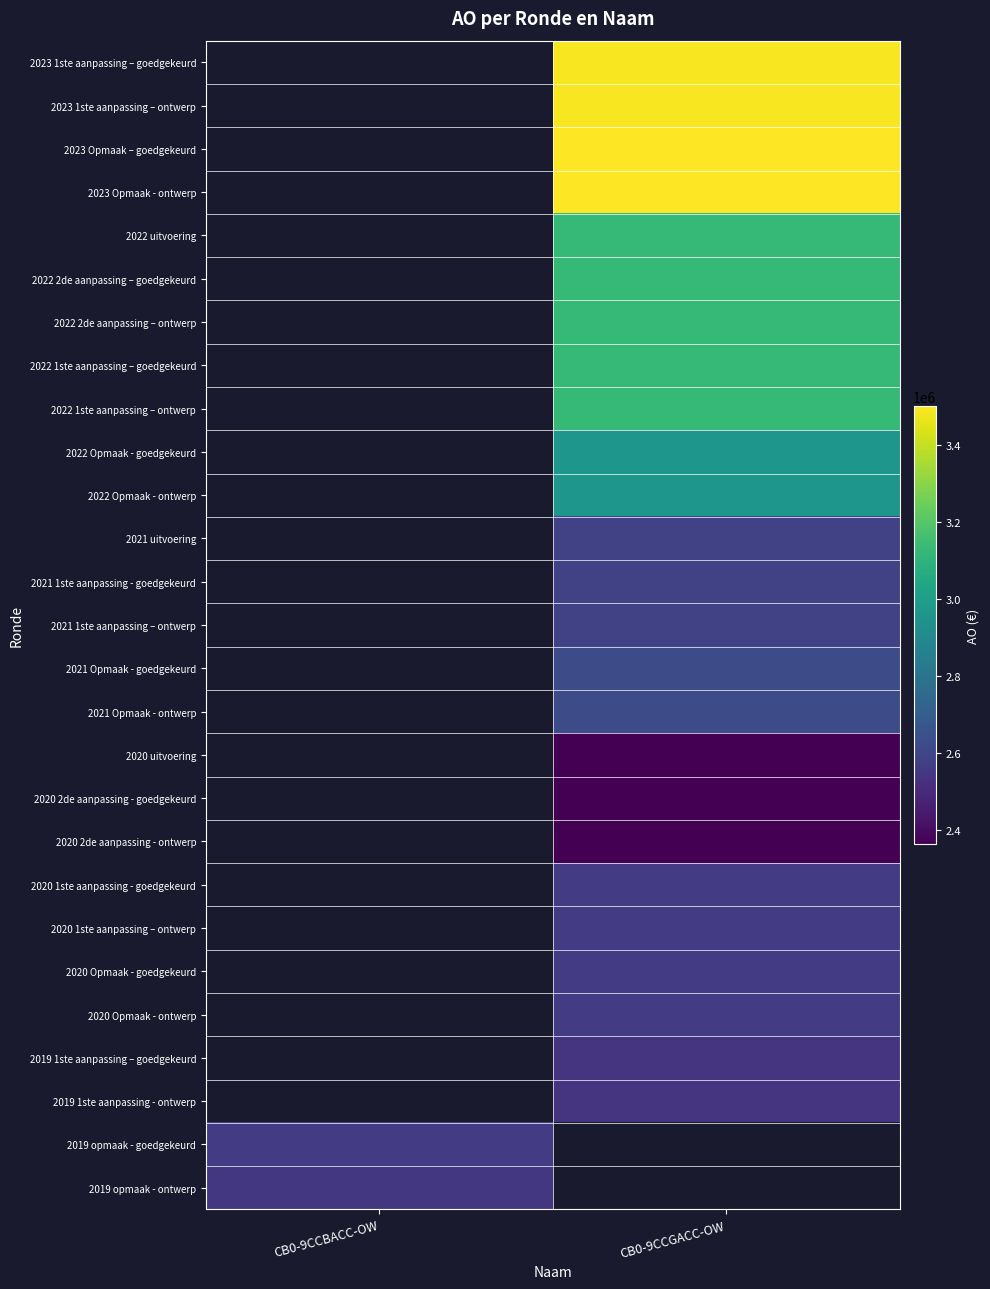

How many series are shown in this chart?

27